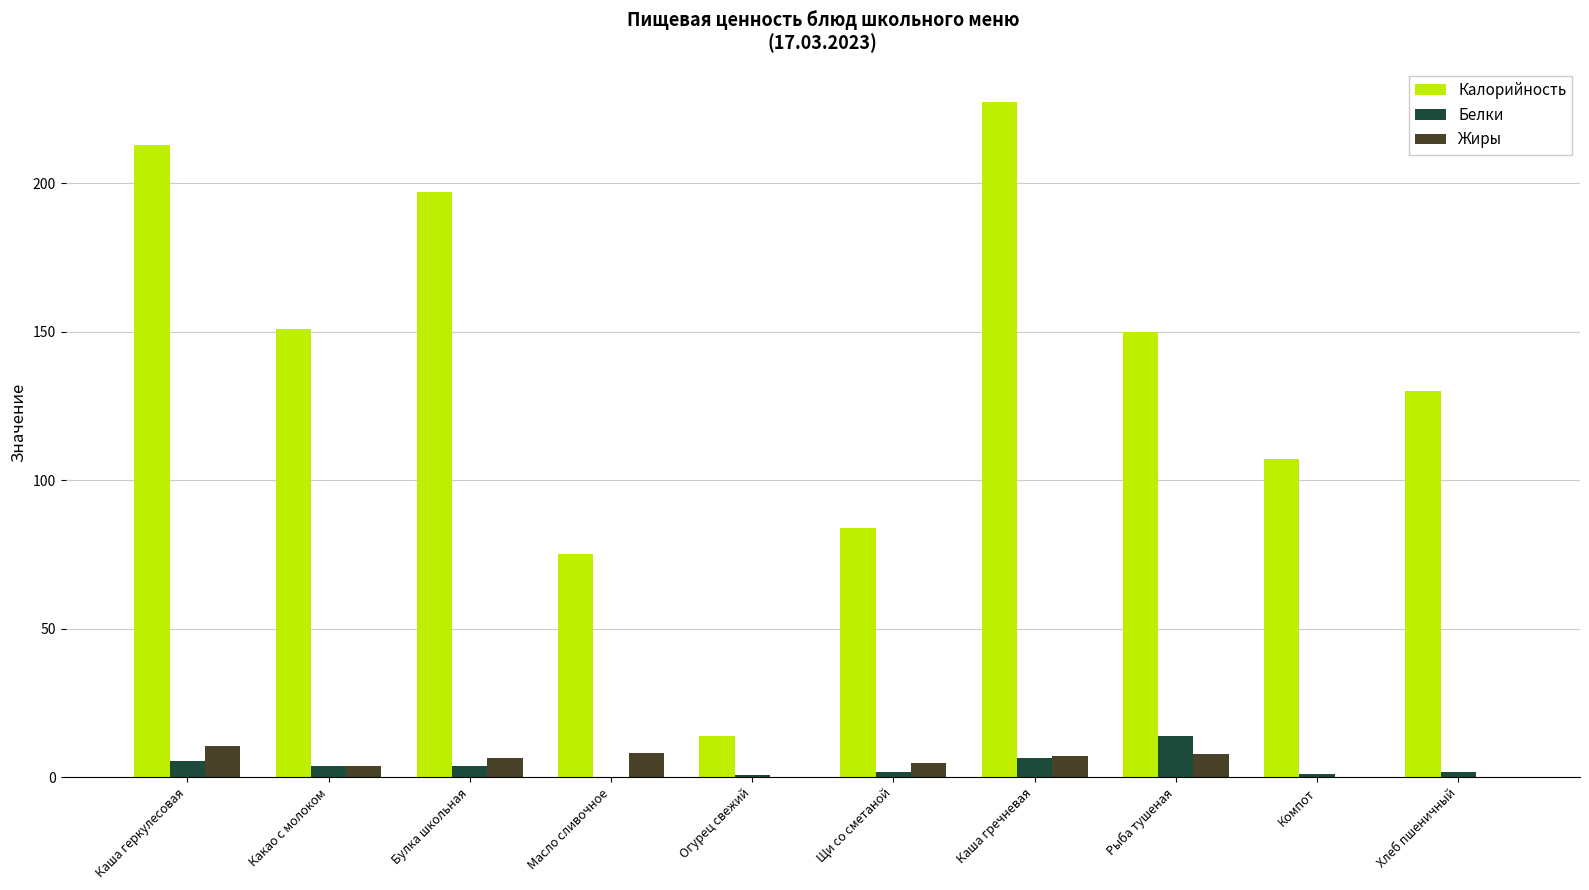

The Белки series shows 5.5 at Каша геркулесовая. True or false?

True